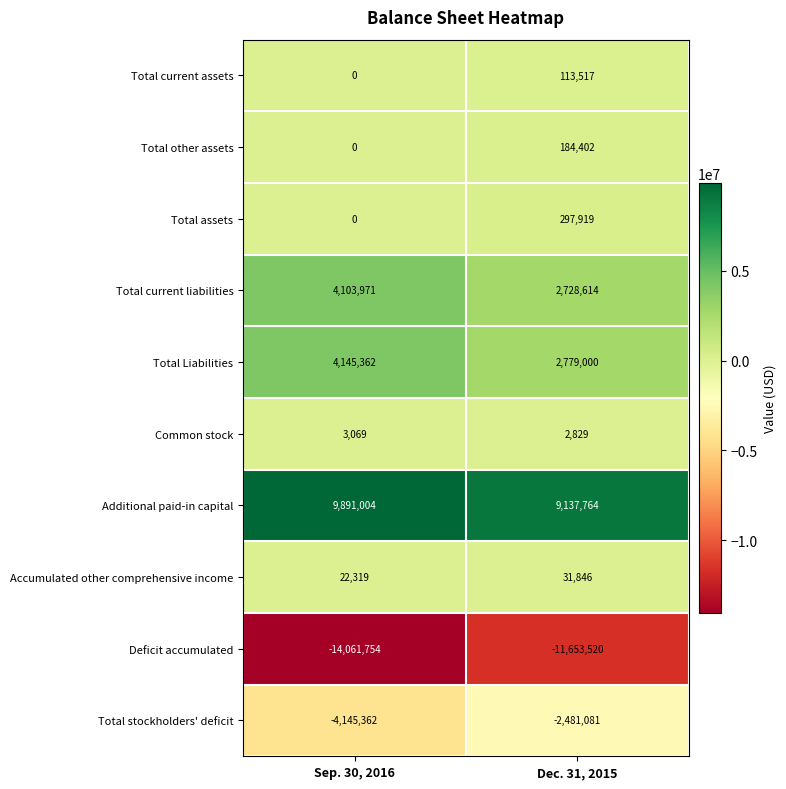

Reading right to left, what are all the values shown in this chart?

Total current assets: Dec. 31, 2015=113517	Sep. 30, 2016=0
Total other assets: Dec. 31, 2015=184402	Sep. 30, 2016=0
Total assets: Dec. 31, 2015=297919	Sep. 30, 2016=0
Total current liabilities: Dec. 31, 2015=2728614	Sep. 30, 2016=4103971
Total Liabilities: Dec. 31, 2015=2779000	Sep. 30, 2016=4145362
Common stock: Dec. 31, 2015=2829	Sep. 30, 2016=3069
Additional paid-in capital: Dec. 31, 2015=9137764	Sep. 30, 2016=9891004
Accumulated other comprehensive income: Dec. 31, 2015=31846	Sep. 30, 2016=22319
Deficit accumulated: Dec. 31, 2015=-11653520	Sep. 30, 2016=-14061754
Total stockholders' deficit: Dec. 31, 2015=-2481081	Sep. 30, 2016=-4145362